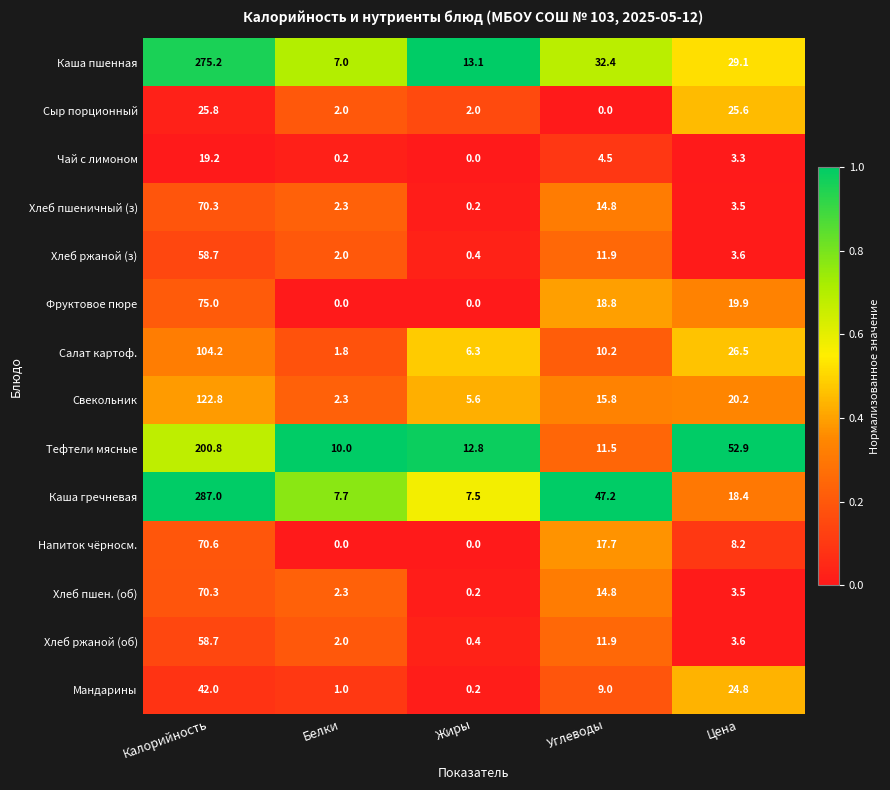

What is the total value across all series at Цена?

243.1